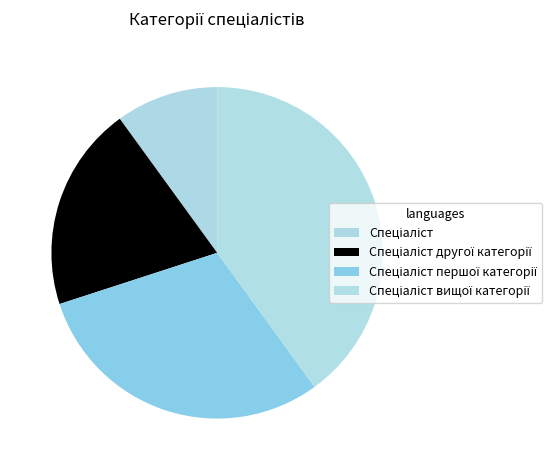

Count the number of slices in the pie.

4